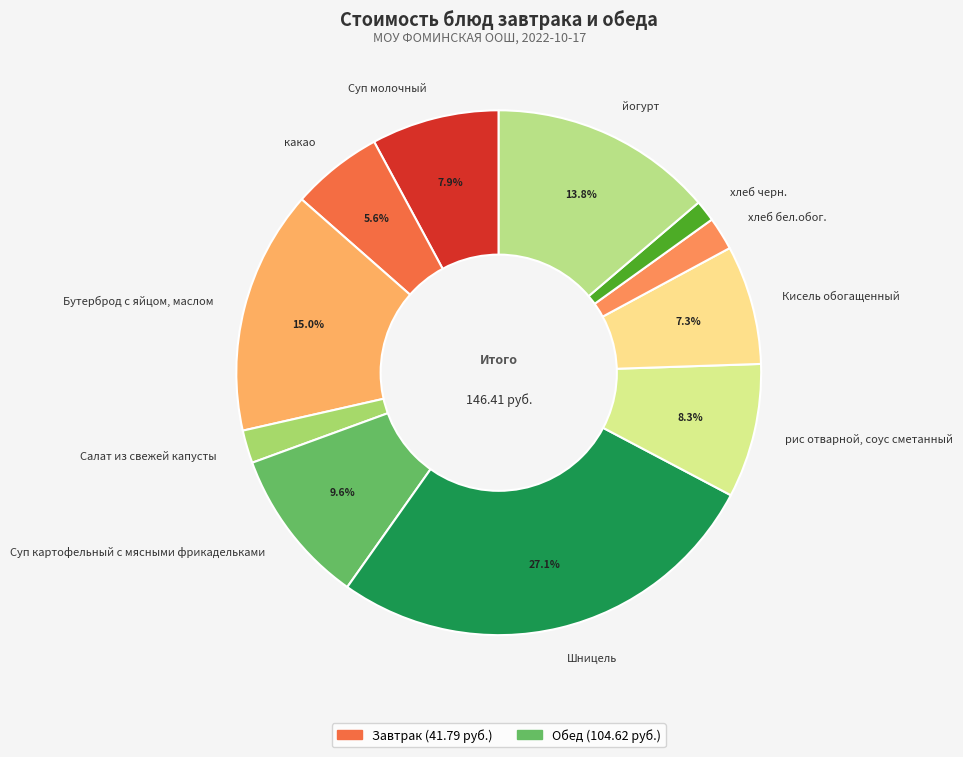

Approximately how many times larger is the value at какао compared to Кисель обогащенный?

0.8